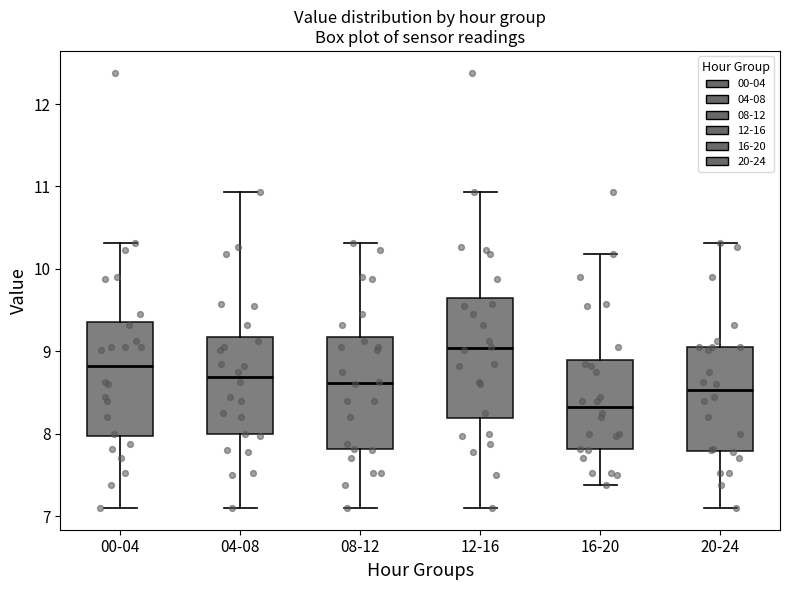

Where does the upper whisker of the box for 04-08 end on the y-axis? The values are not printed on the chart, so give them approximately, as read against the axis.

10.9